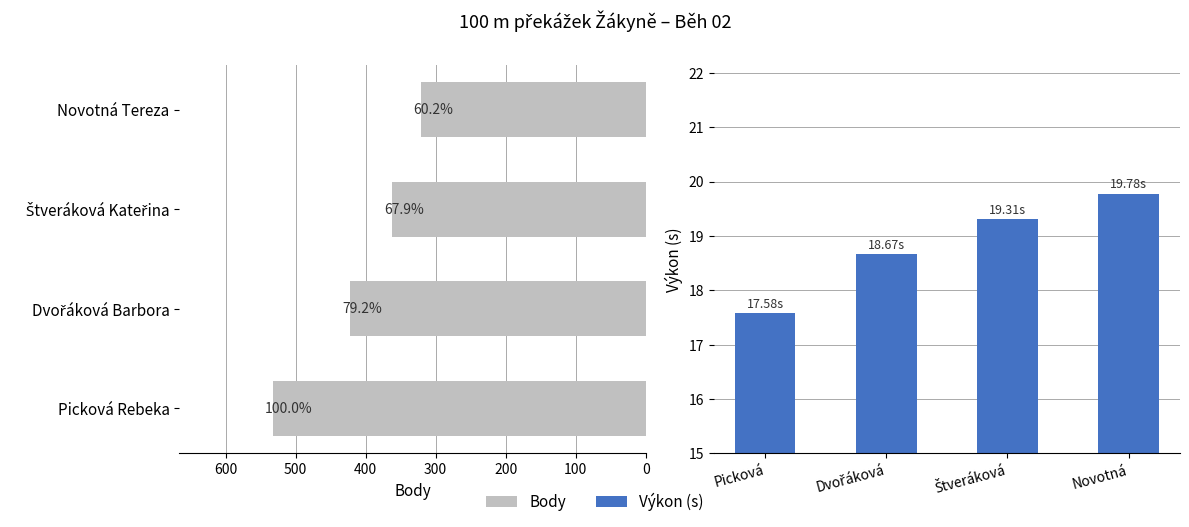

What is the minimum value for Výkon (s)?

17.6